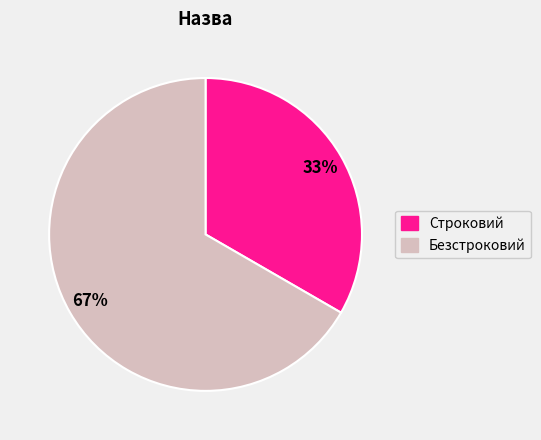

To the nearest percent, what portion does Строковий represent?

33%